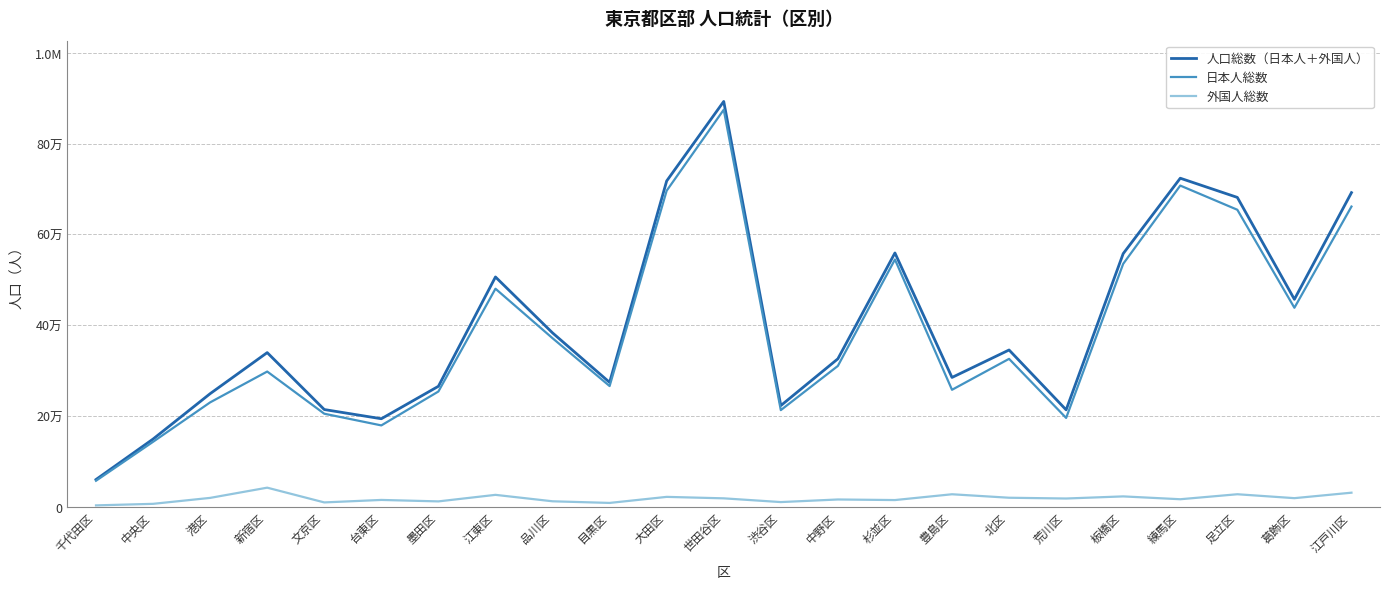

What position from the right is 大田区?

13